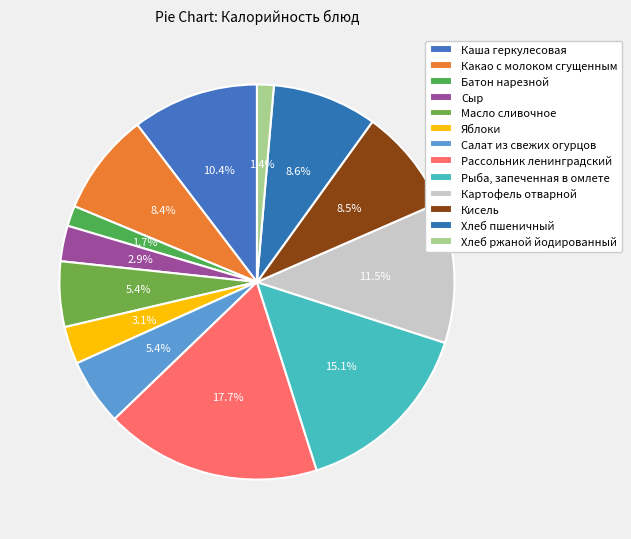

Which category has the biggest portion of the pie?

Рассольник ленинградский